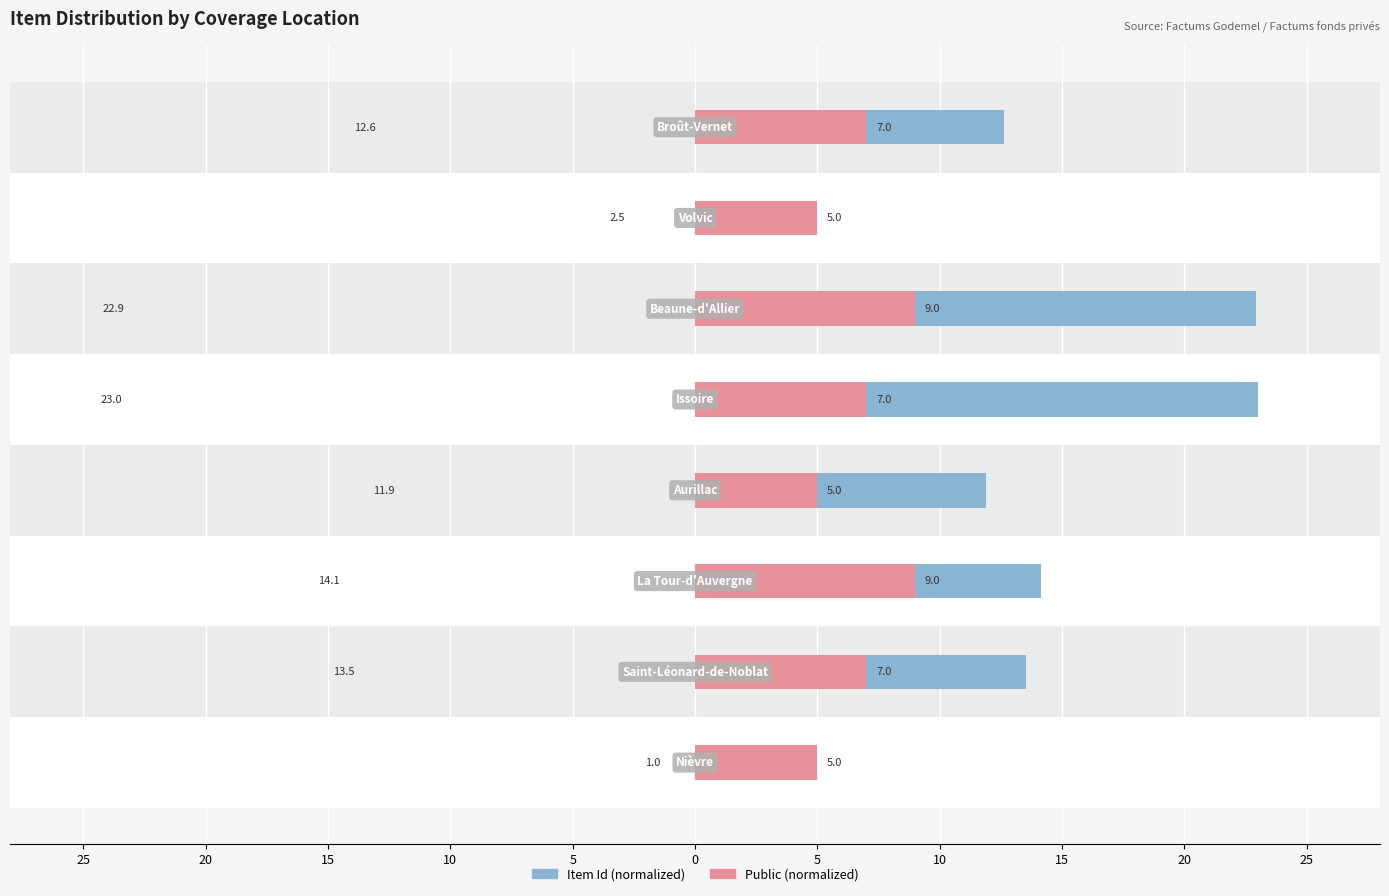

Which series has the largest total across all categories?

Item Id (scaled)